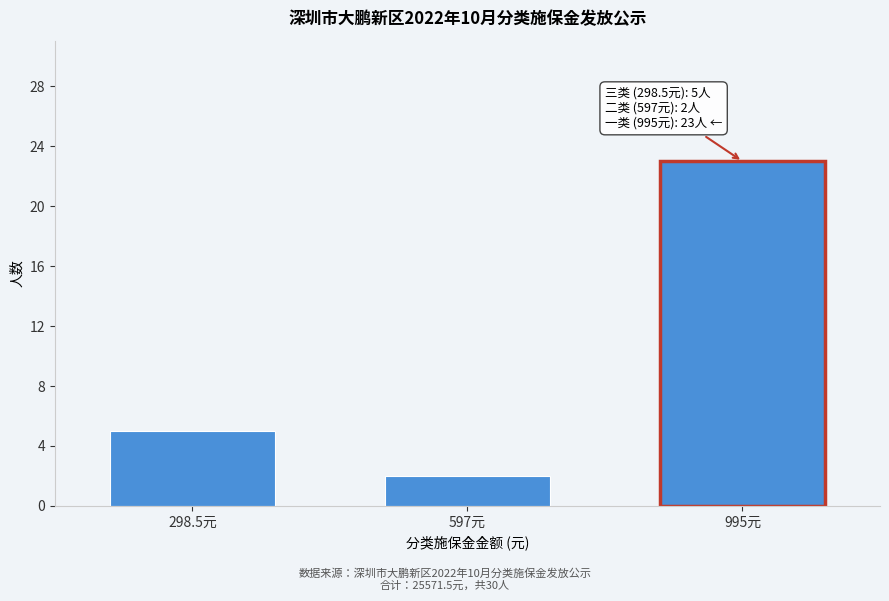

Reading left to right, list all the values displayed in this chart.

5	2	23